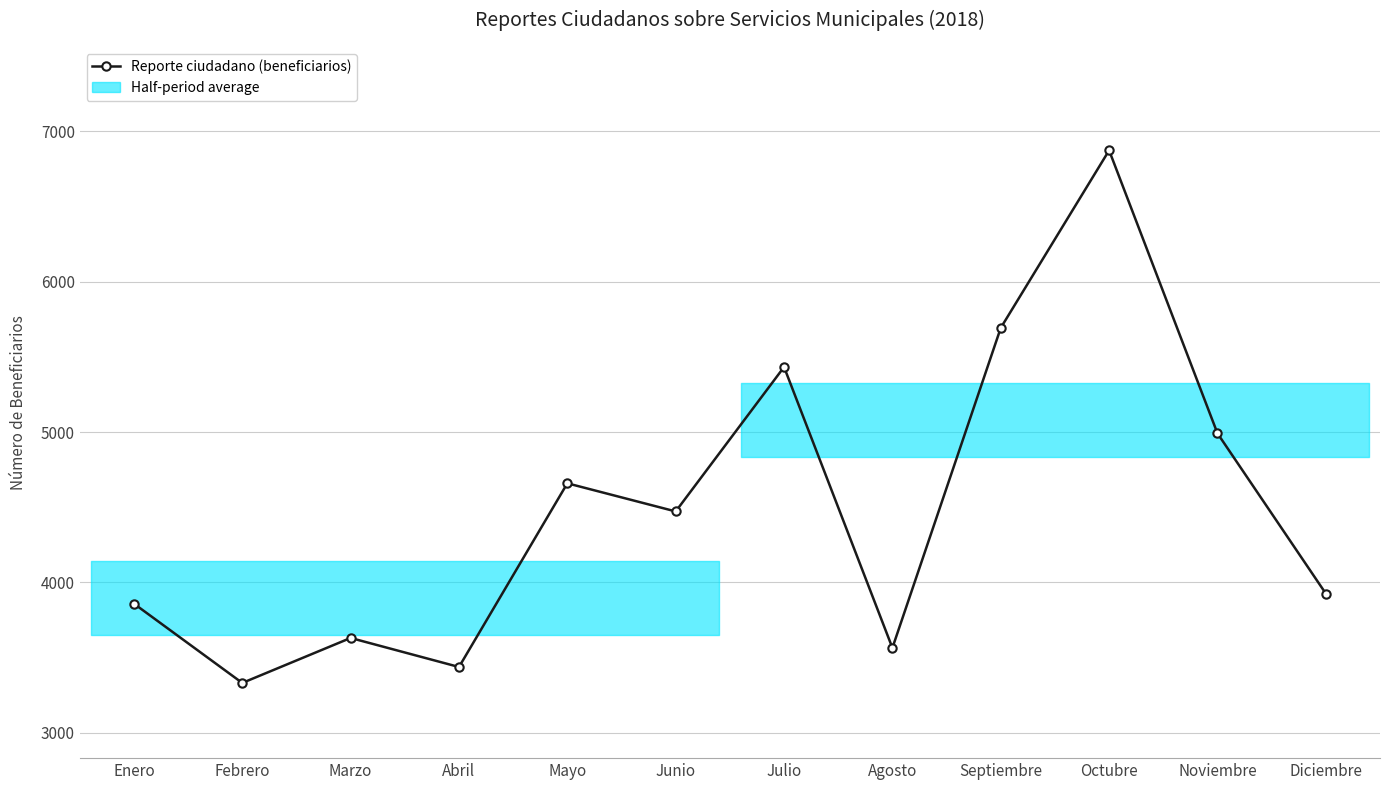

How many points are lower than both their immediate neighbors (excluding endpoints)?

4